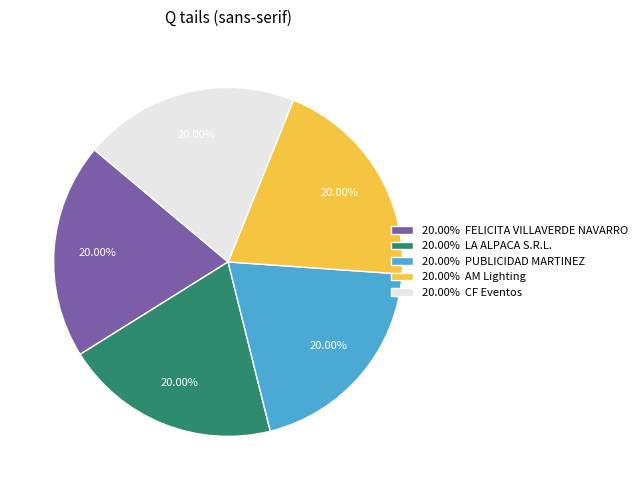

Does 20.00% AM Lighting represent more than half of the total?

No